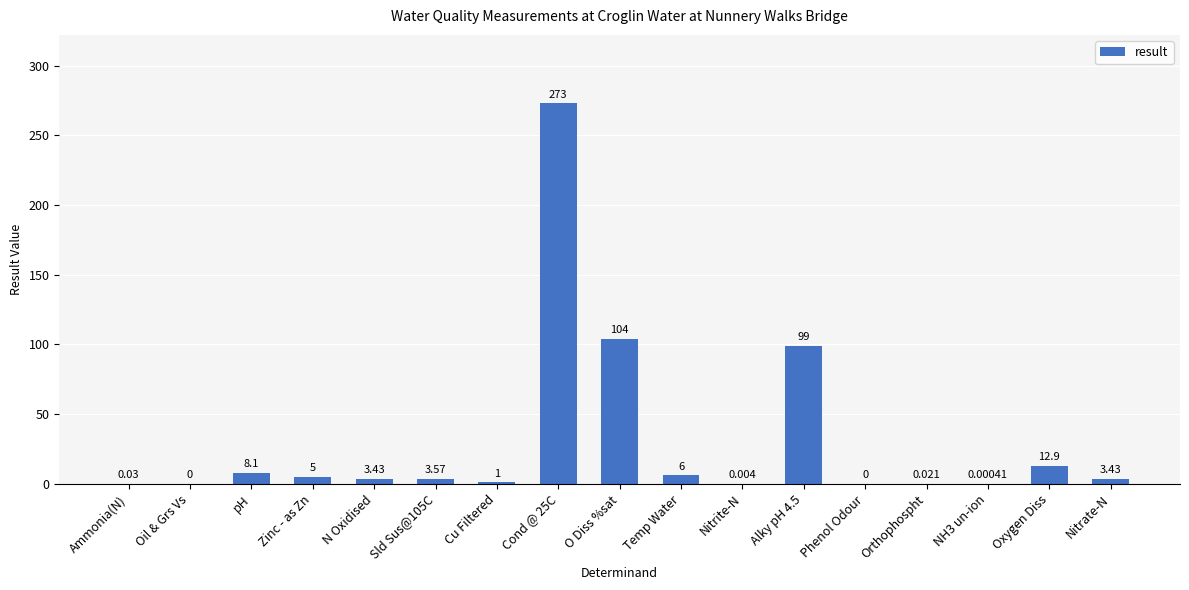

Between pH and O Diss %sat, which is larger?

O Diss %sat